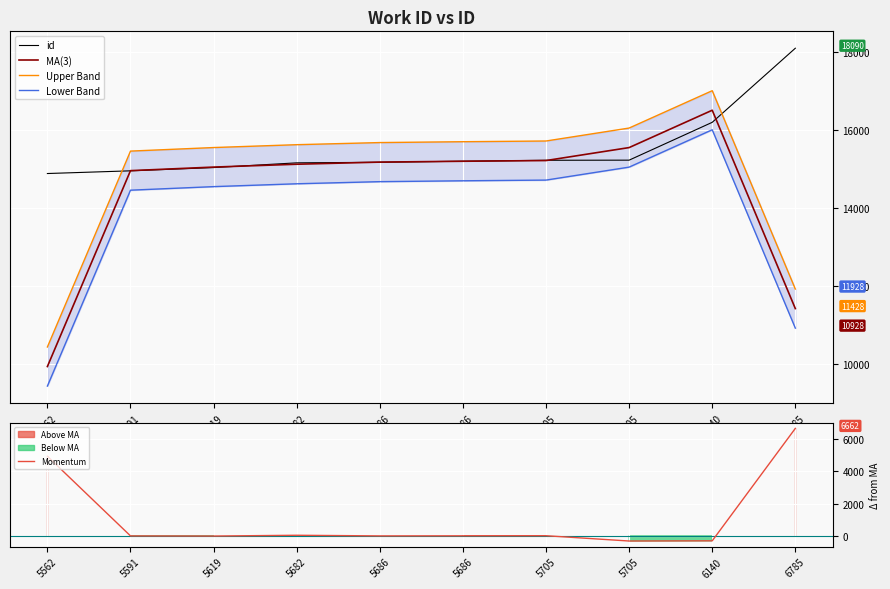

What is the highest value of the Lower Band series?

16003.3